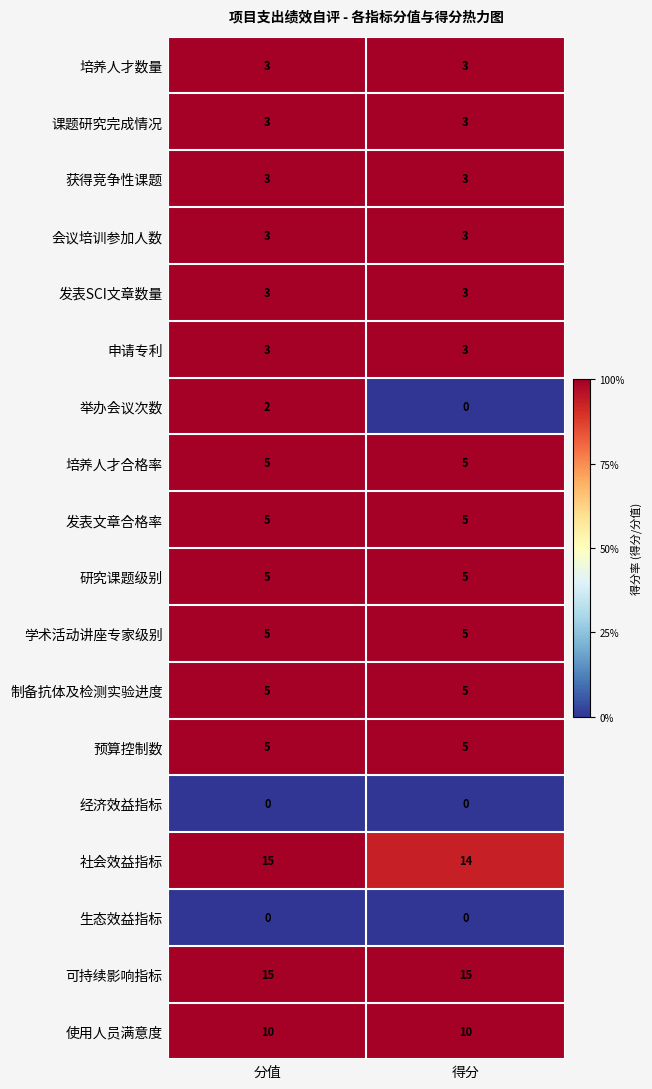

True or false: 会议培训参加人数 has a value of 3 at 分值.

True